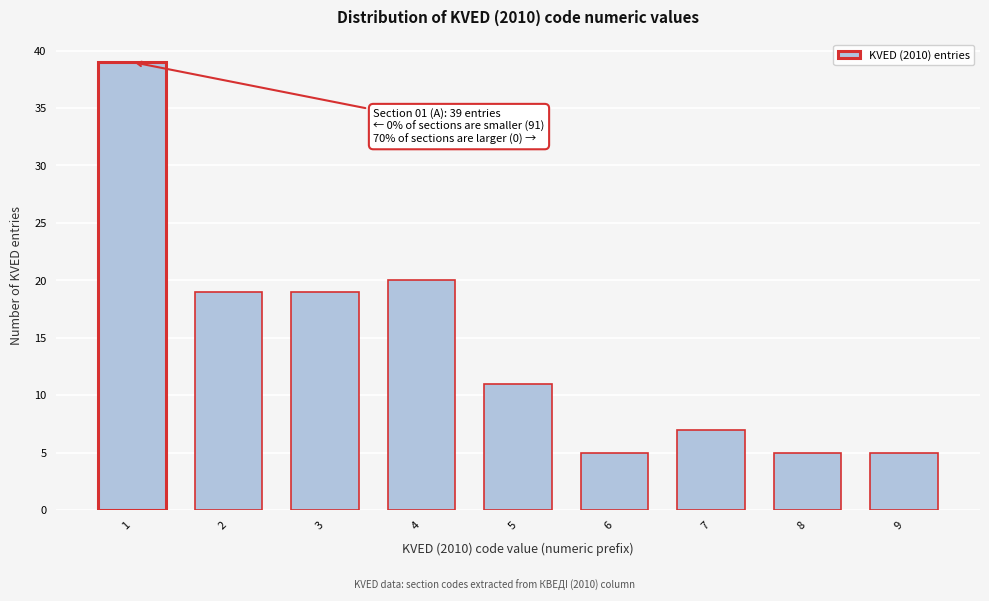

Reading right to left, list all the values displayed in this chart.

9=5	8=5	7=7	6=5	5=11	4=20	3=19	2=19	1=39